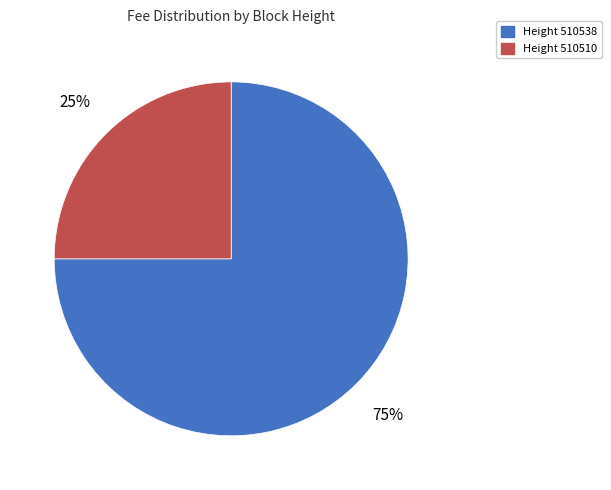

To the nearest percent, what is the average slice percentage?

50%